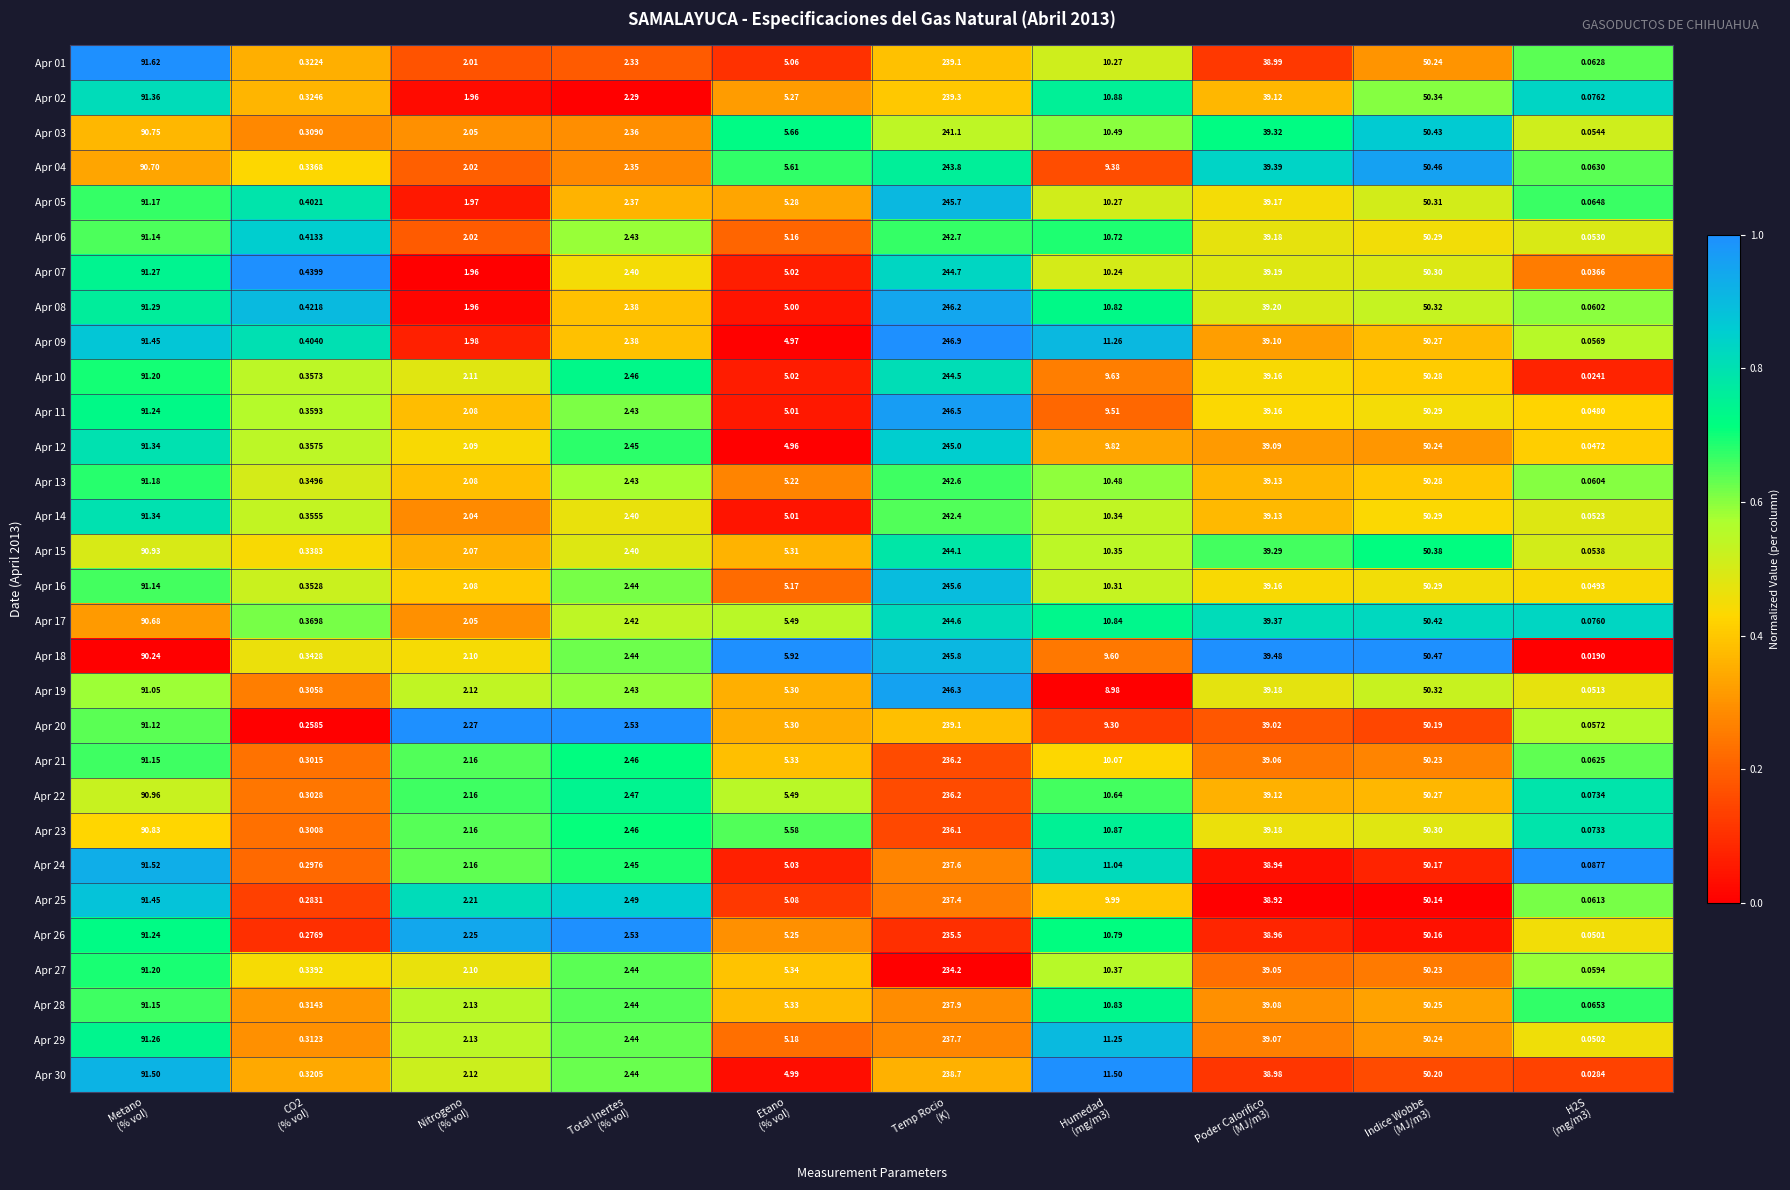

How many categories are shown in the chart?

10